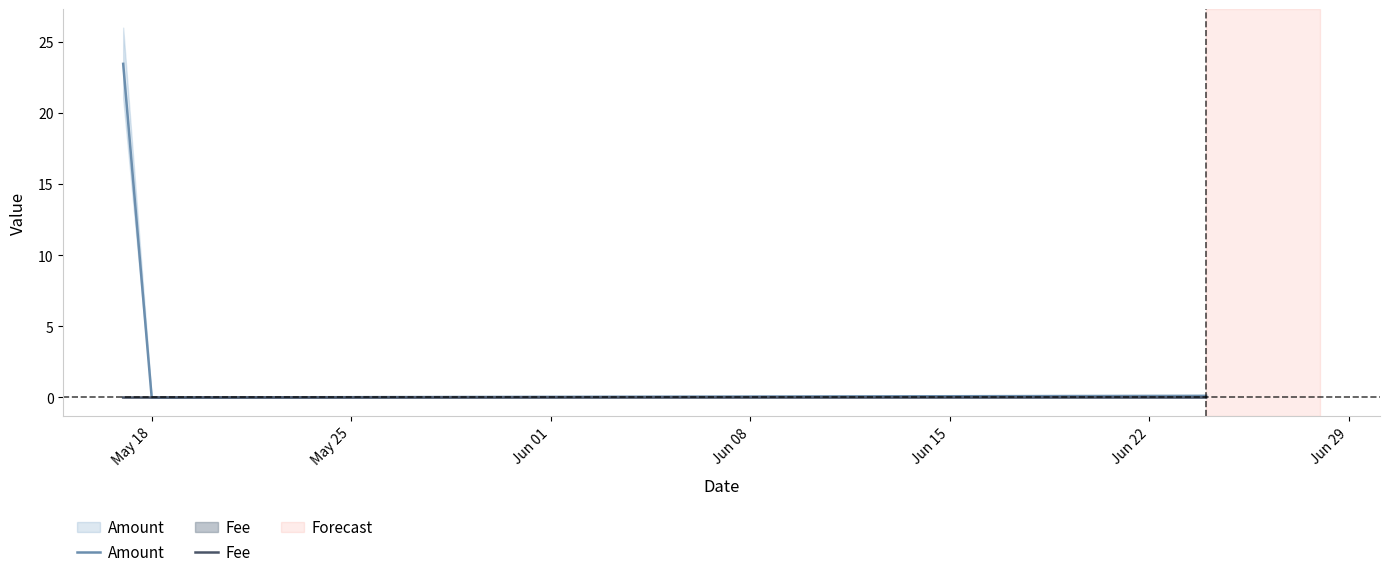

Is the value of Fee at May 25 greater than the value of Amount at Jun 01?

No